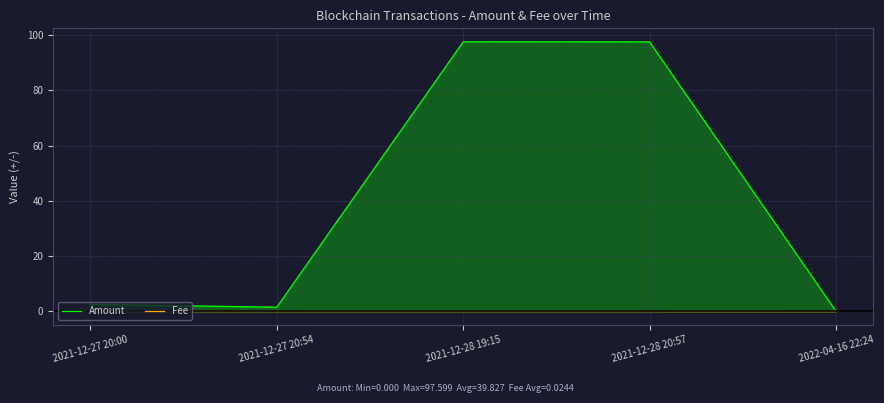

What is the difference between the highest and lowest values at 2021-12-28 19:15?

97.6